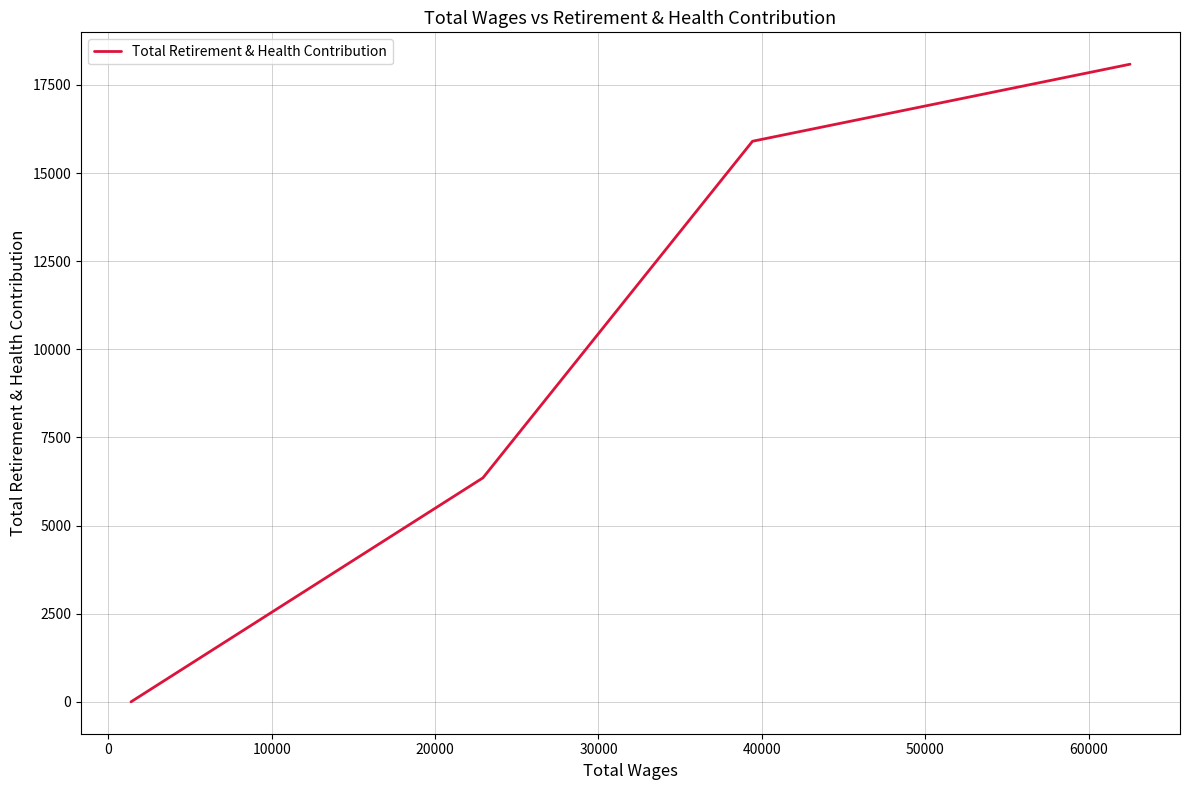

How many lines are shown in the chart?

1